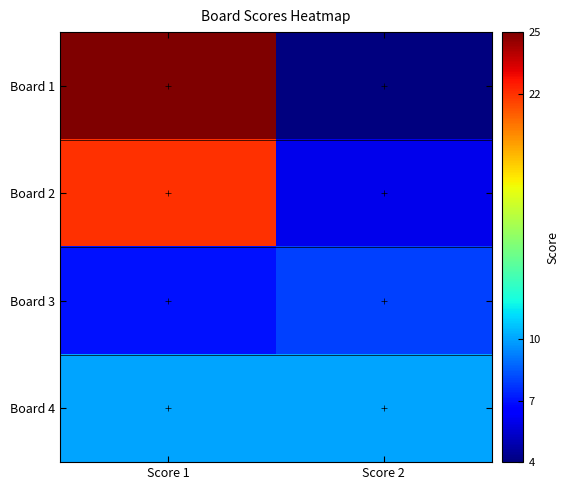

At which category is the sum across all series the highest?

Score 1